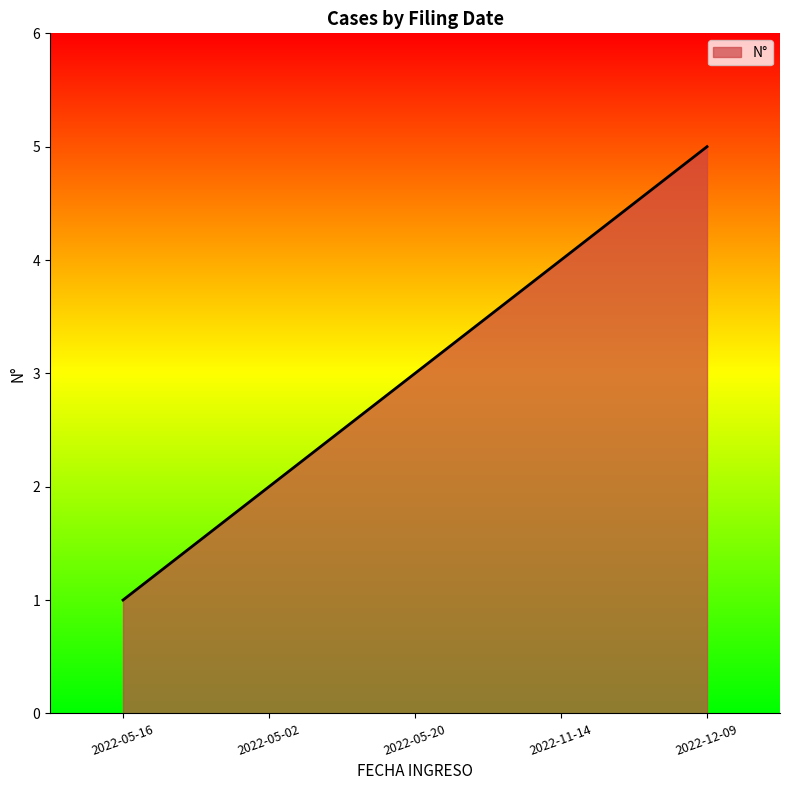

True or false: the data shows 5 at 2022-12-09.

True